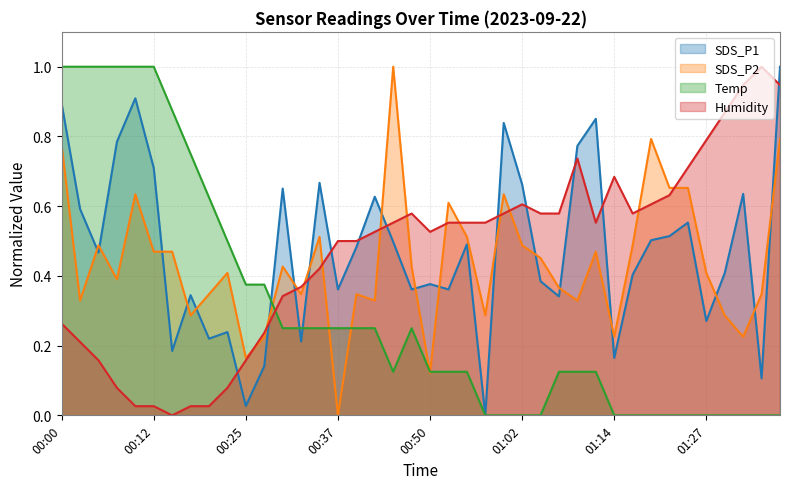

At which label is Temp closest to 0?

00:57